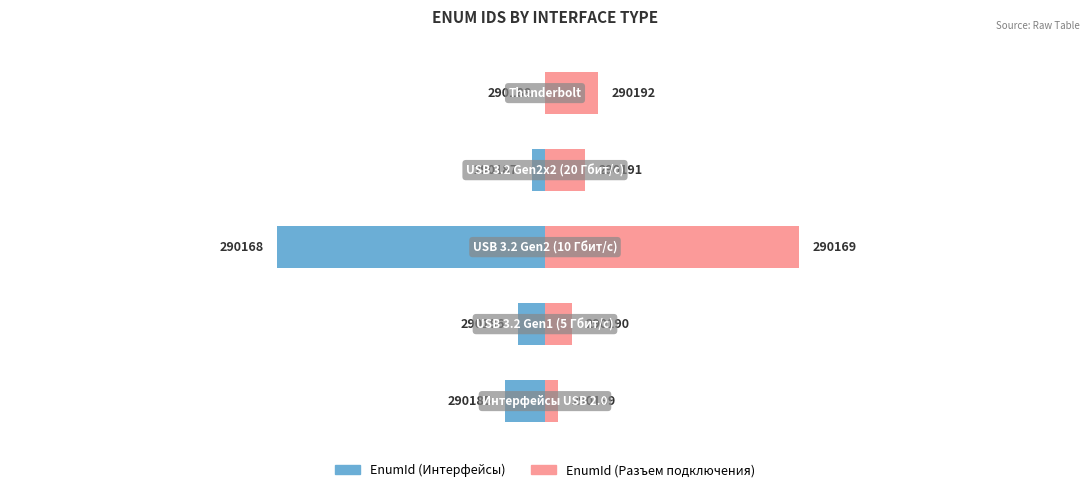

Does the chart contain stacked bars?

No